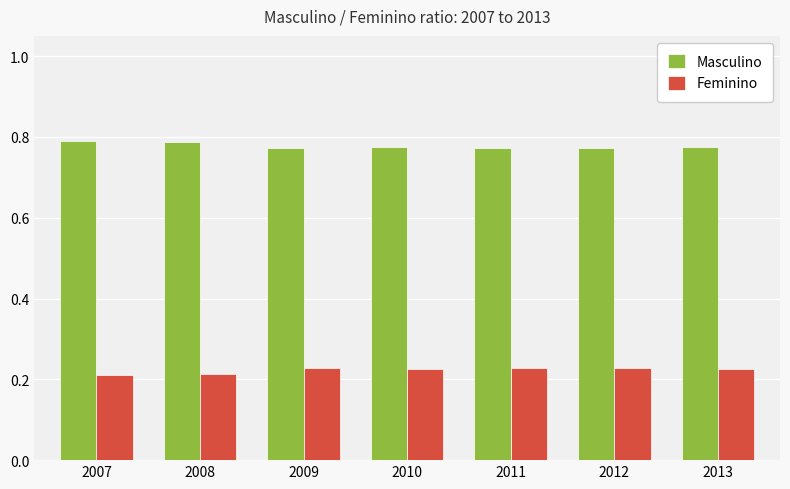

What is the difference between the highest and lowest values at 2013?

0.5